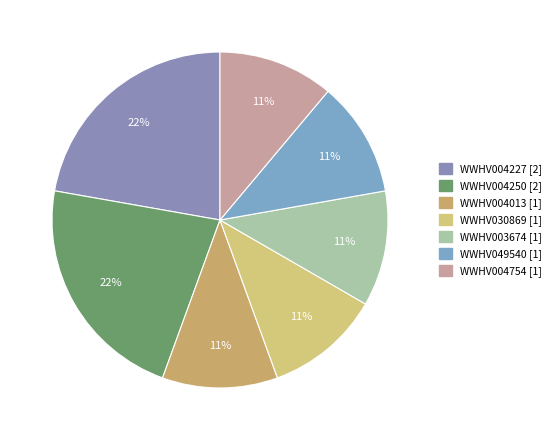

Rank the categories by value from highest to lowest.

WWHV004227, WWHV004250, WWHV004013, WWHV030869, WWHV003674, WWHV049540, WWHV004754